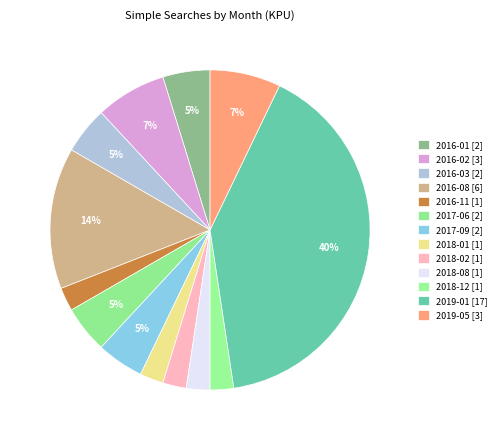

True or false: 2016-01 accounts for 5% of the total.

True